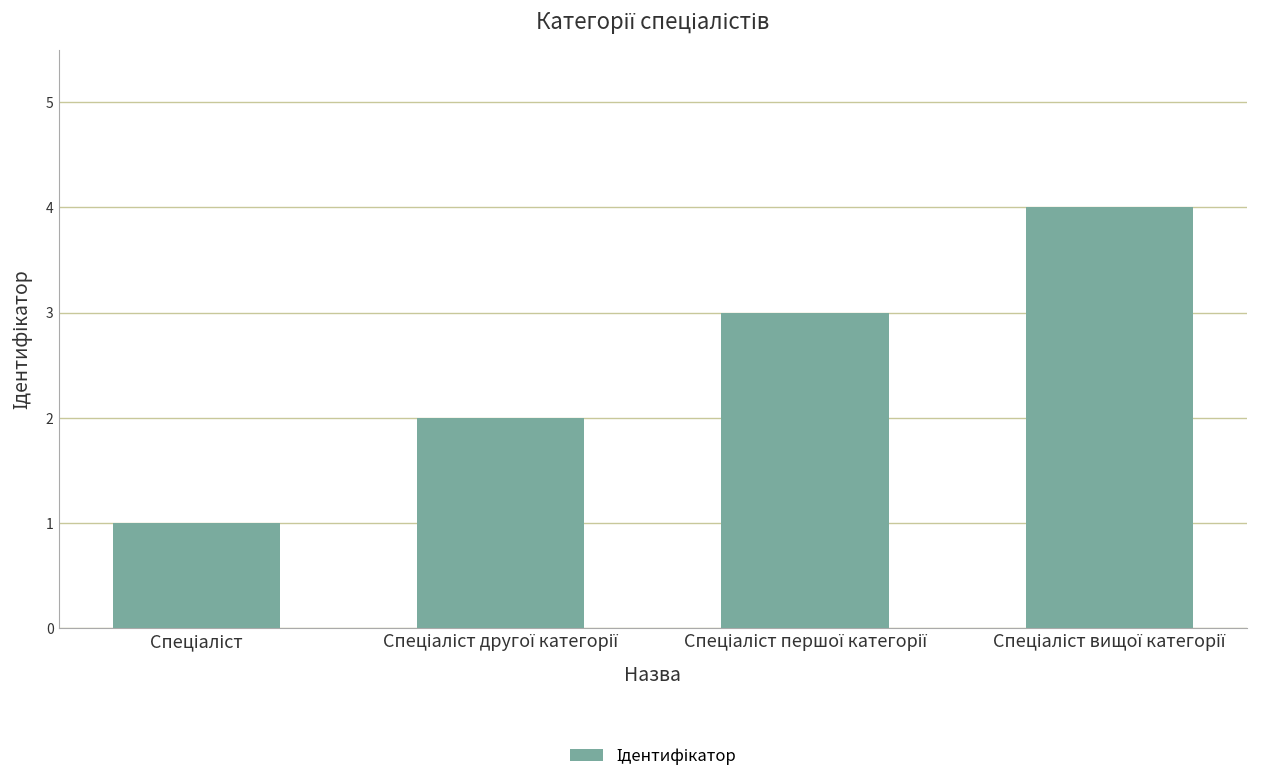

What is the greatest value displayed?

4